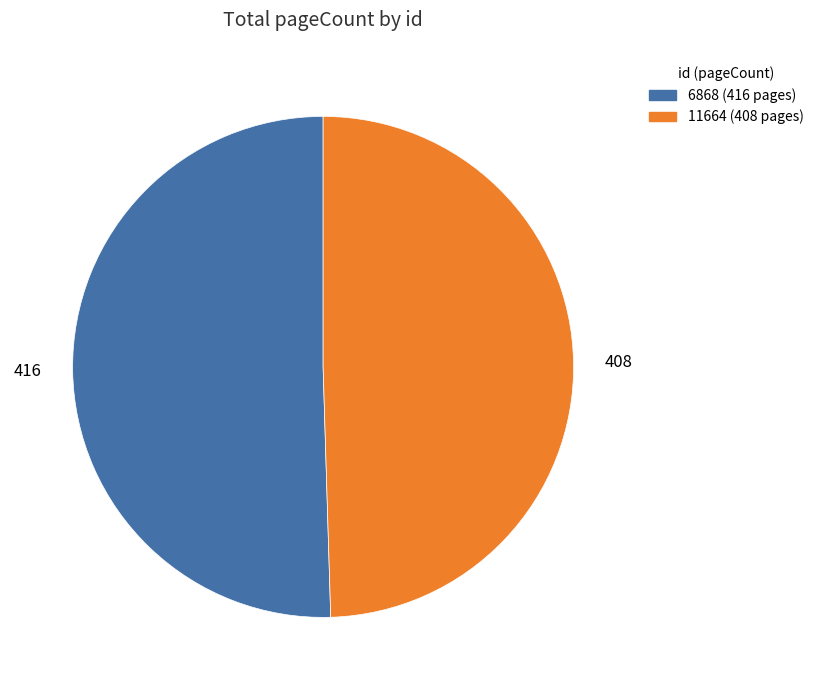

How many slices are in this pie chart?

2